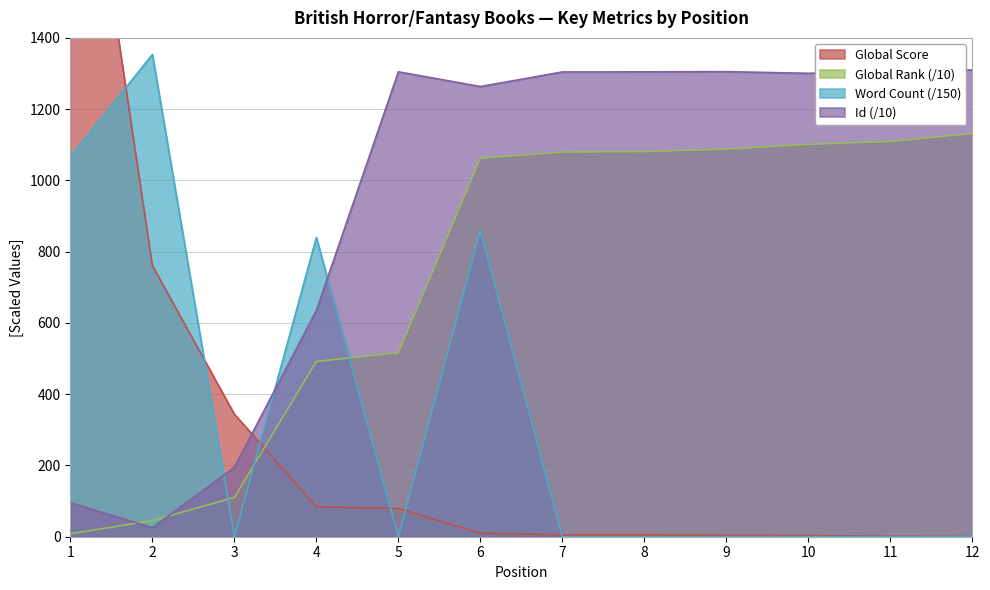

What is the value of the Global Score point at the 5th from the left?

79.0